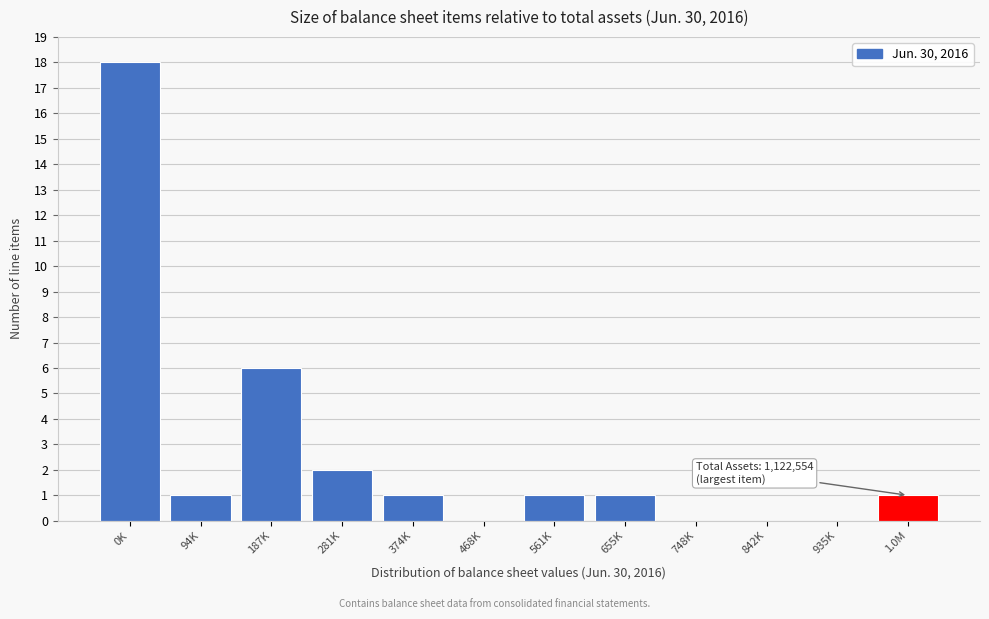

Reading left to right, extract all data points from this chart.

0K=18	94K=1	187K=6	281K=2	374K=1	468K=0	561K=1	655K=1	748K=0	842K=0	935K=0	1.0M=1